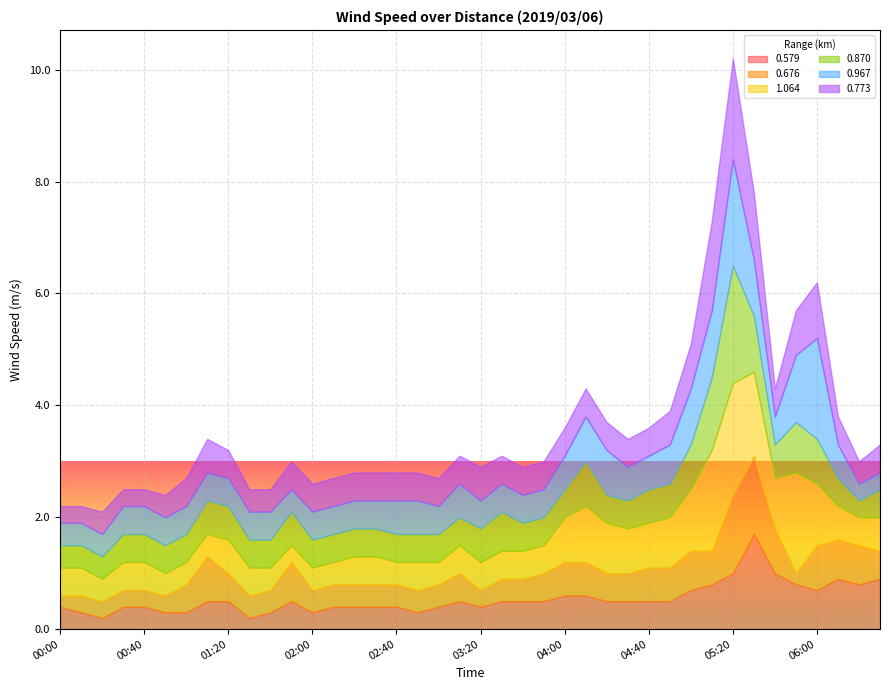

At which category is the sum across all series the highest?

05:20